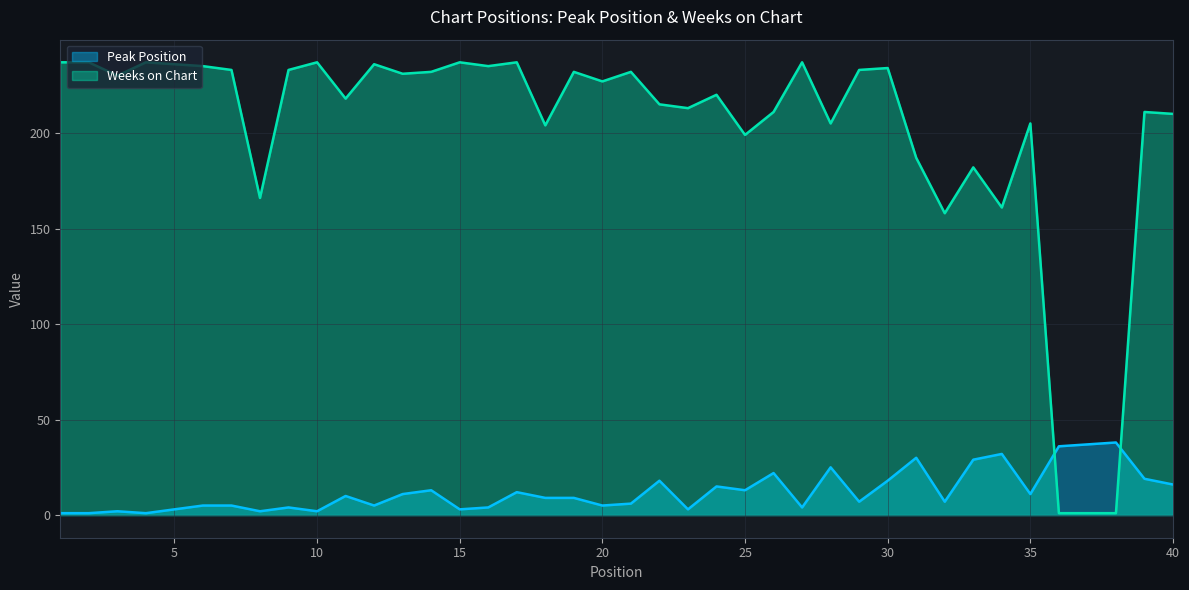

At which label is Weeks on Chart closest to 119?

32